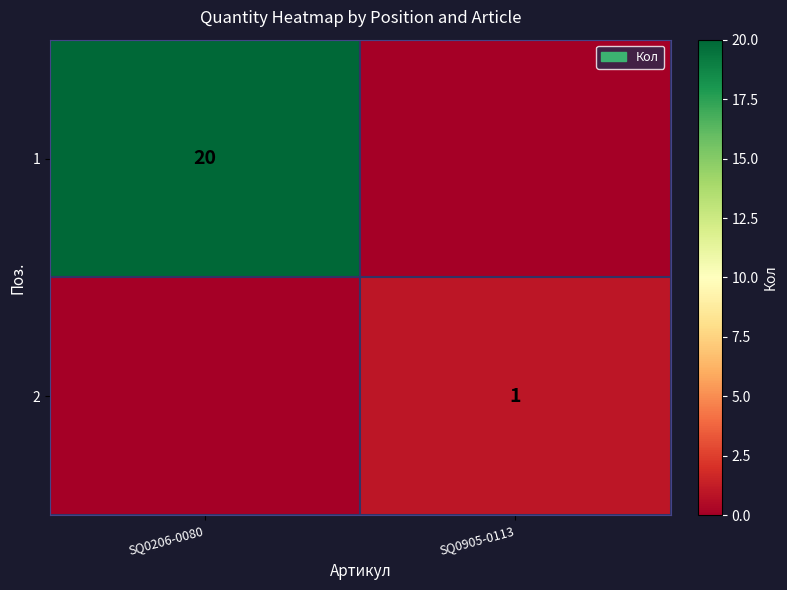

Is it true that 1 equals 20 at SQ0206-0080?

True